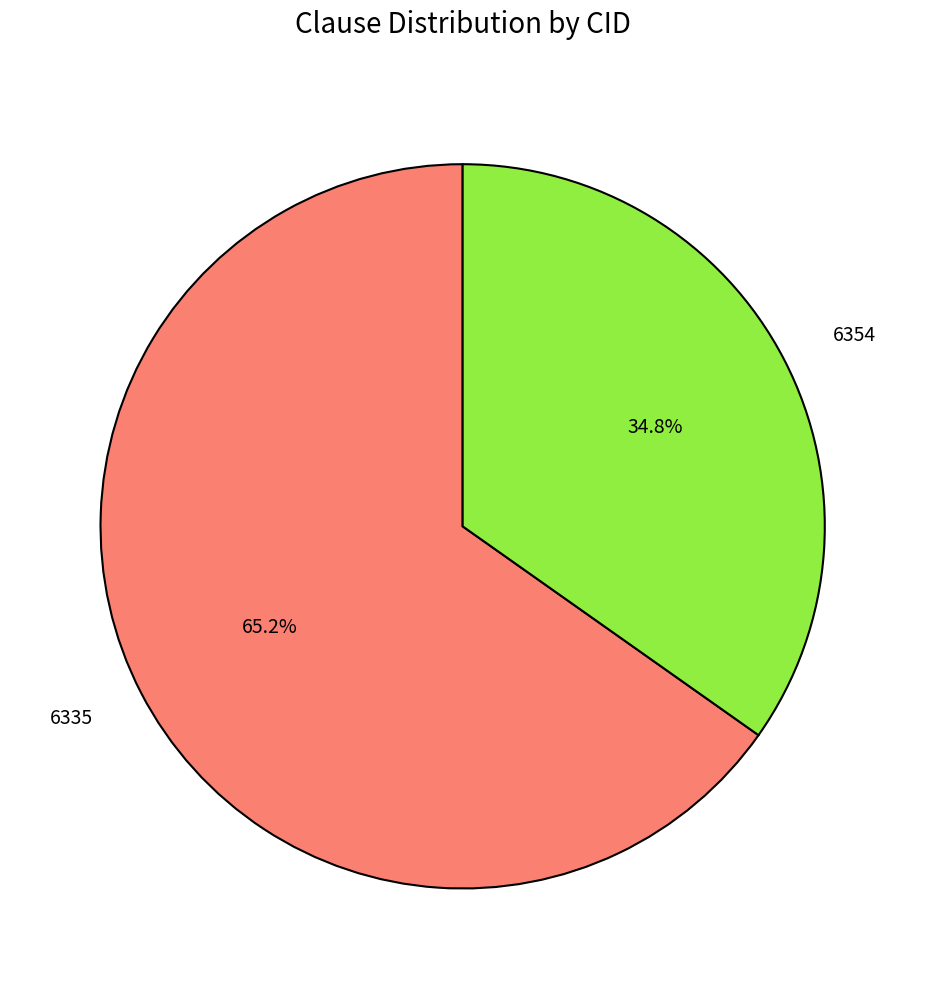

Which has a higher value, 6354 or 6335?

6335